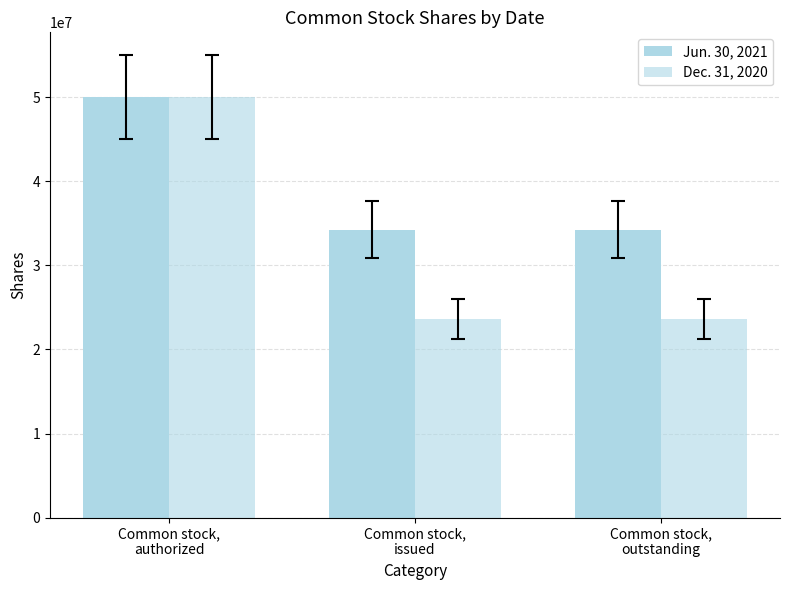

What is the label of the 2nd bar from the left?

Common stock,
issued